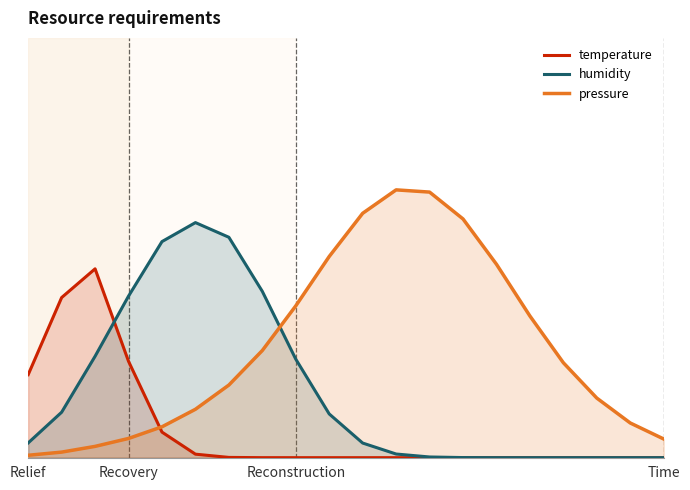

How many times do temperature and humidity cross each other?

1